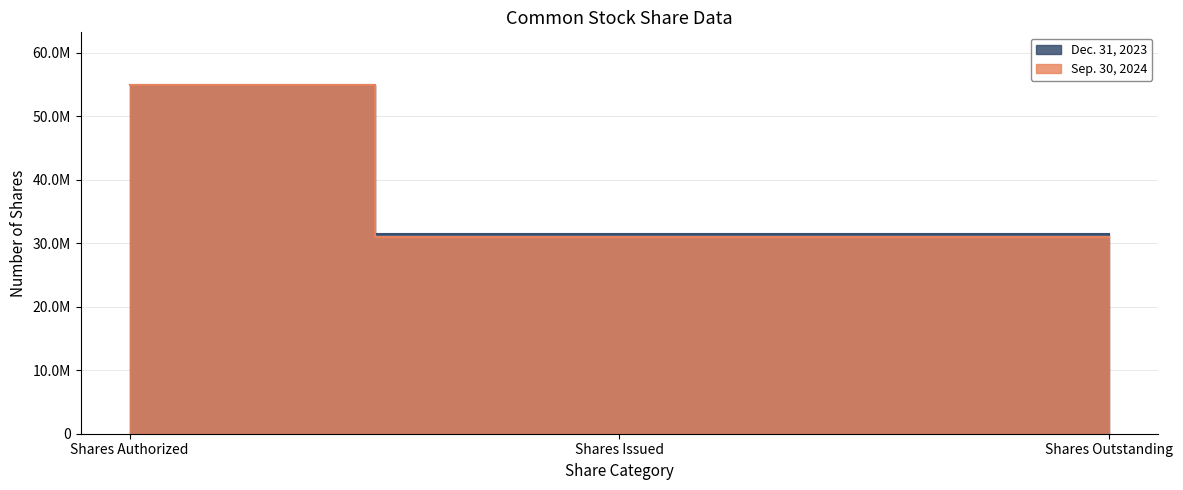

What is the greatest value displayed?

55000000